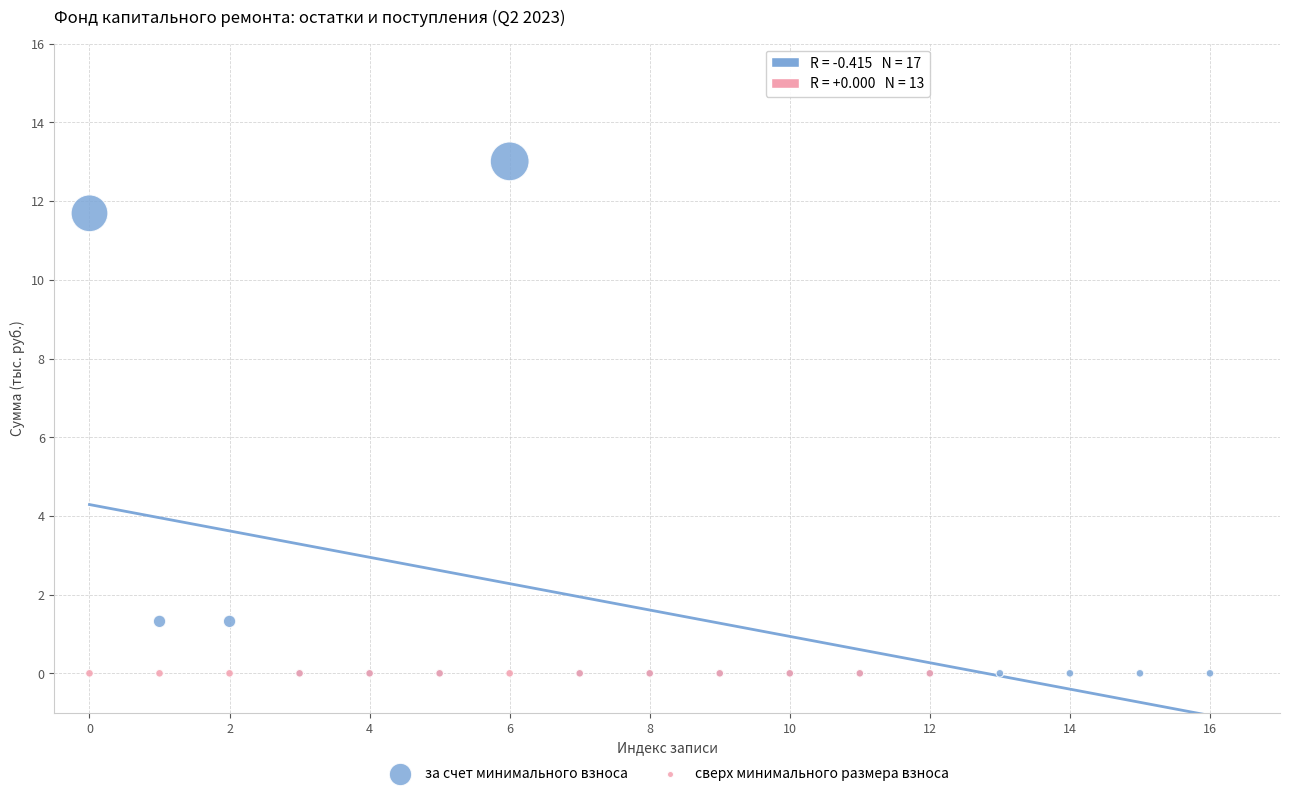

Which series contains the highest Y value?

за счет минимального взноса